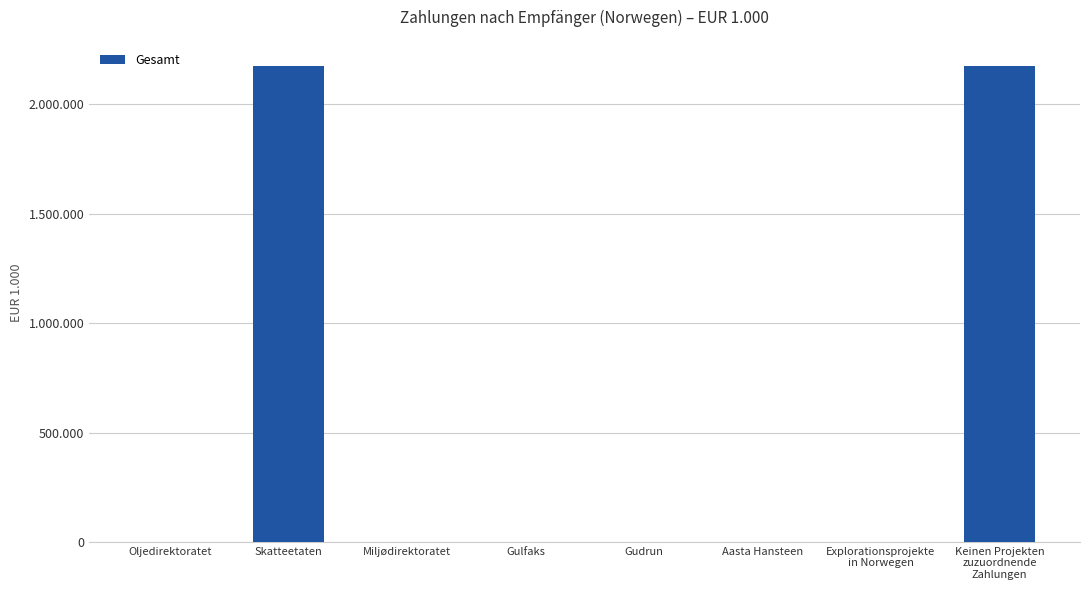

What is the difference between the values at Explorationsprojekte
in Norwegen and Gudrun?

1460